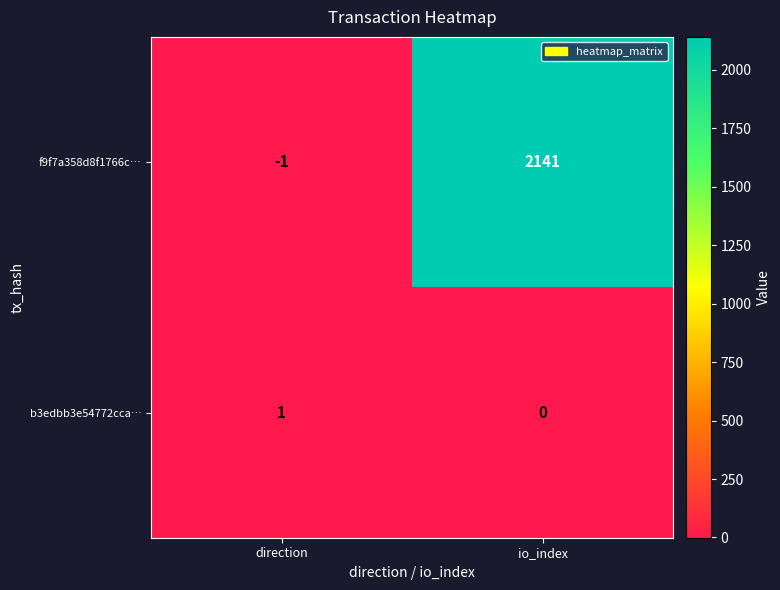

Between direction and io_index, which series saw the biggest shift?

f9f7a358d8f1766c…